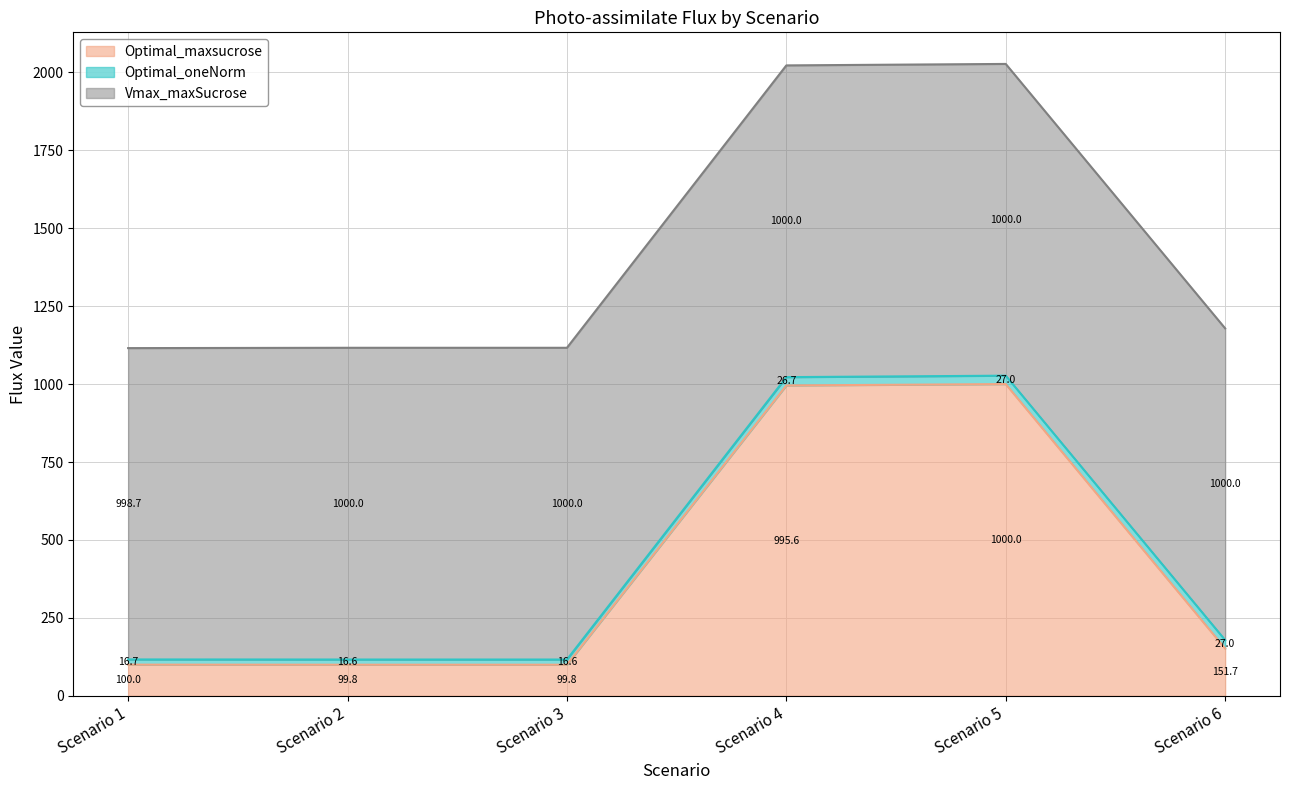

At which category does the chart reach its minimum across all series?

Scenario 3